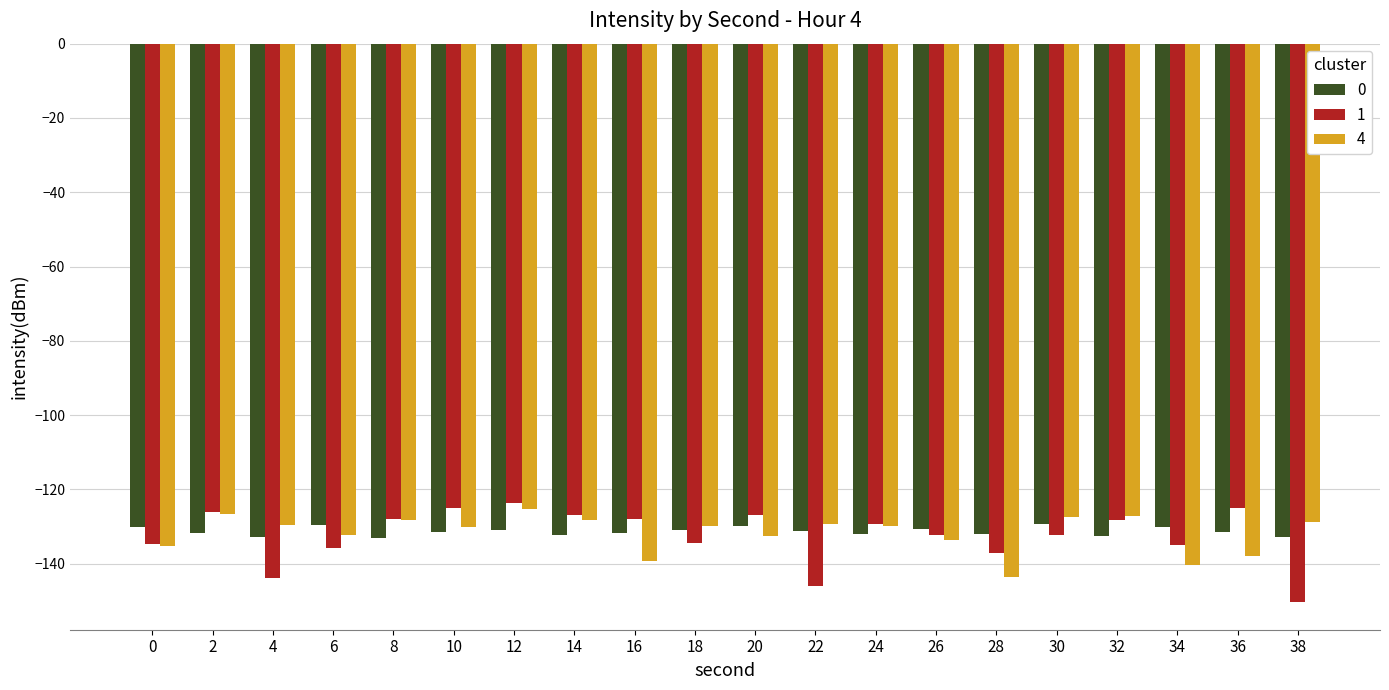

Rank the series by their maximum value, from lowest to highest.

0, 4, 1